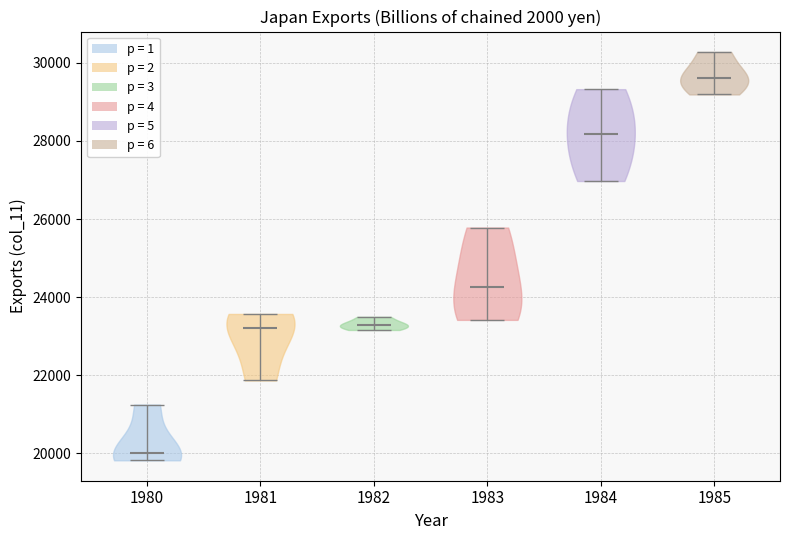

What is the highest point the violin at x = 1981 reaches on the y-axis? The values are not printed on the chart, so give them approximately, as read against the axis.

23600